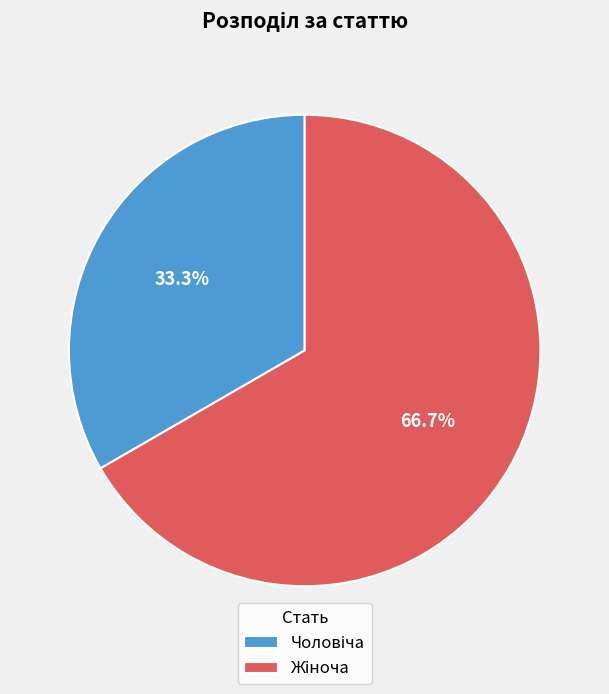

Does any single category account for the majority?

Yes